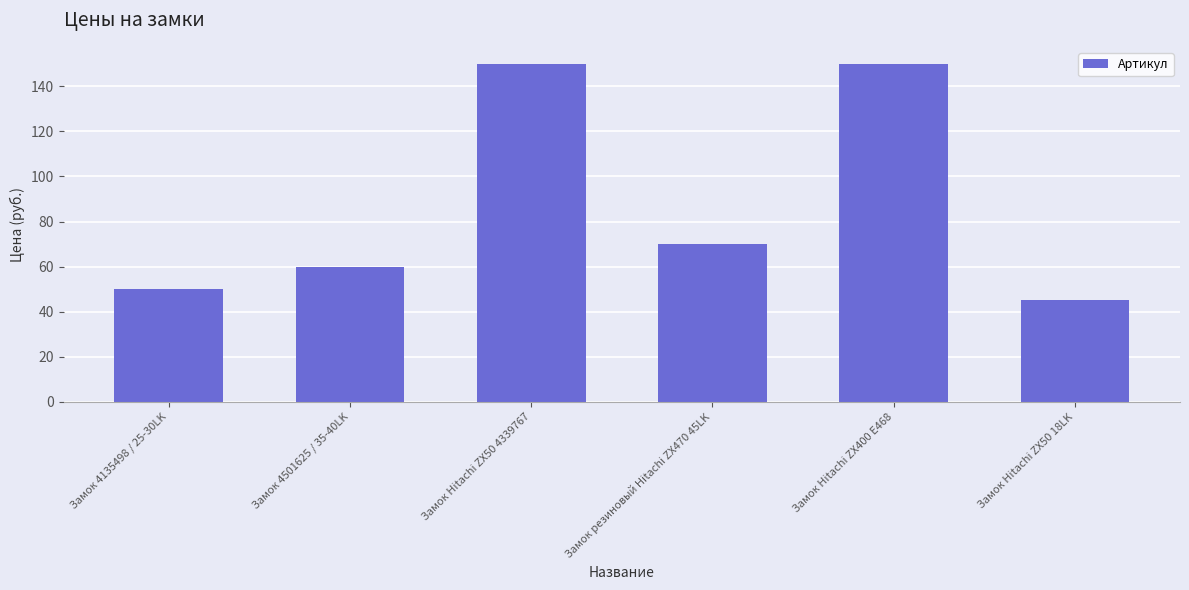

Read the value at Замок 4501625 / 35-40LK, to the nearest 50.

50